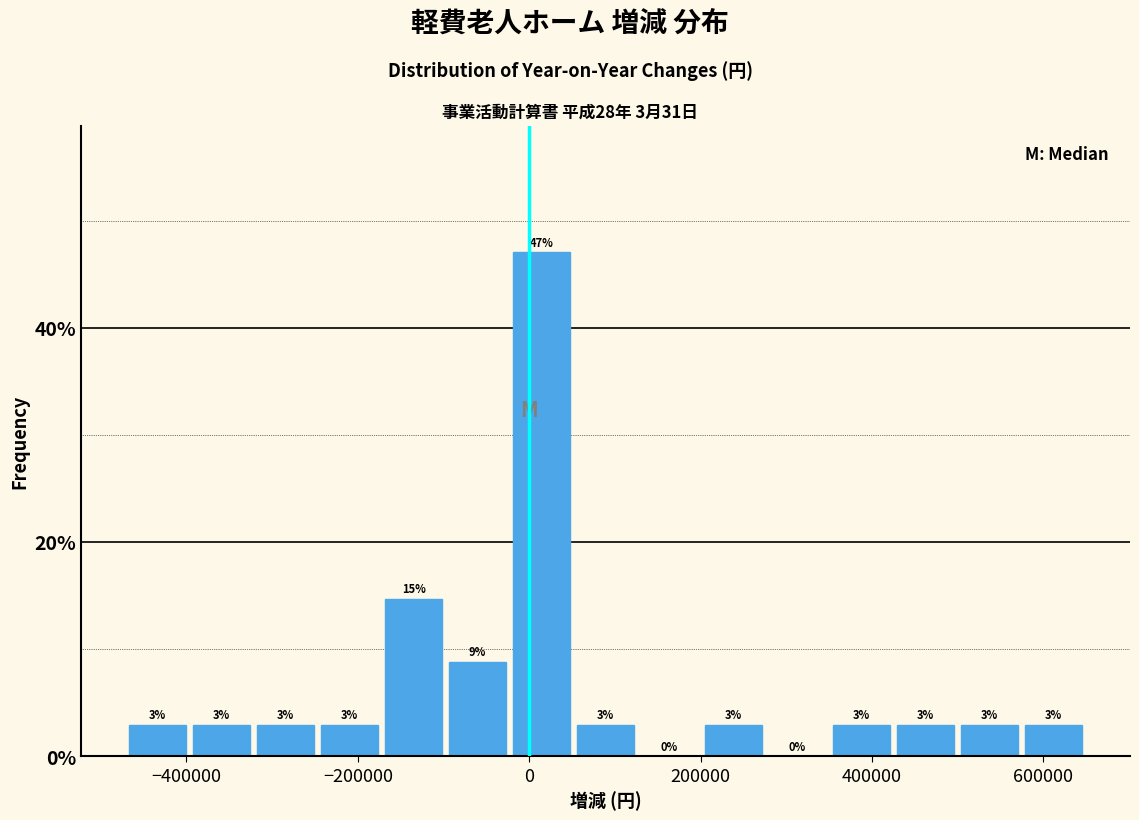

Read against the x-axis, roughly where is the centre of the tallest bar?

20000